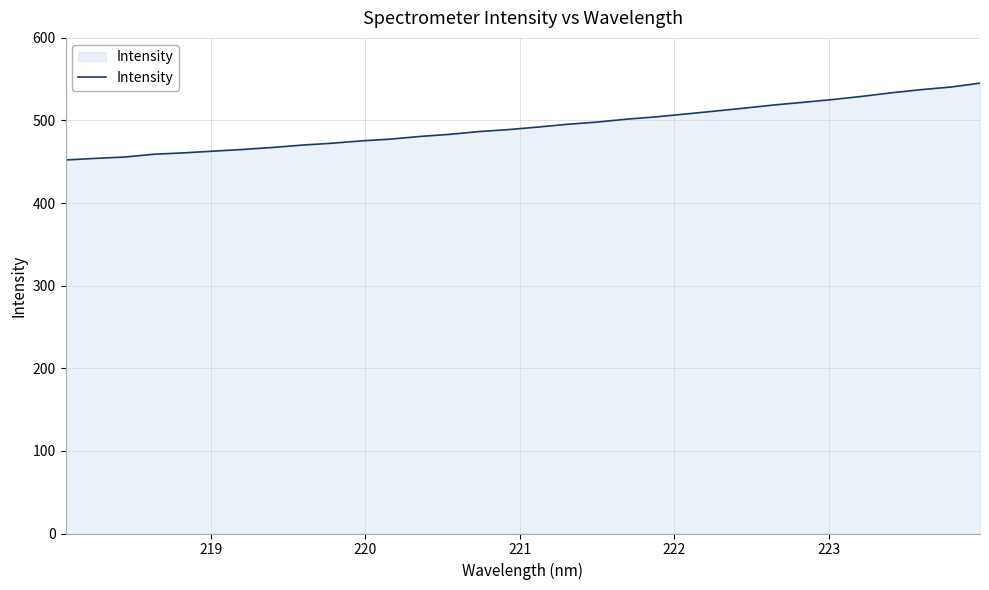

What is the maximum value shown in the chart?

545.2